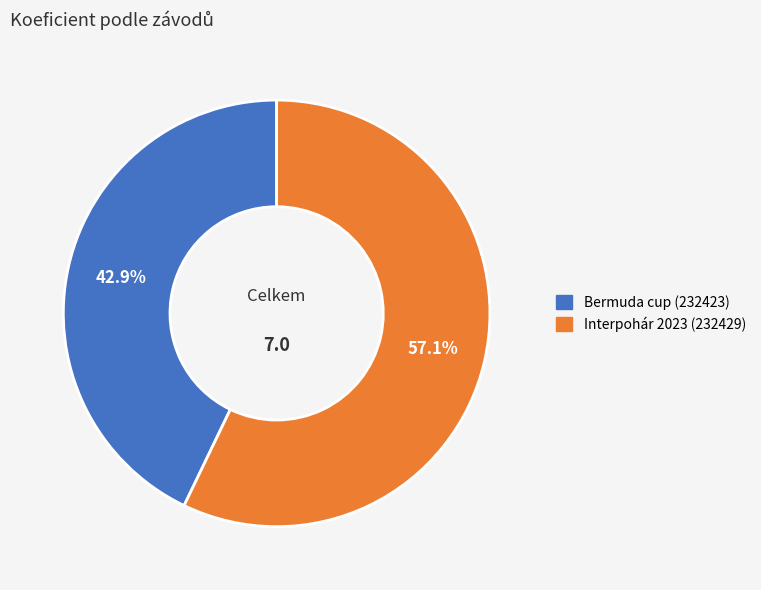

Is there a majority slice in this chart?

Yes